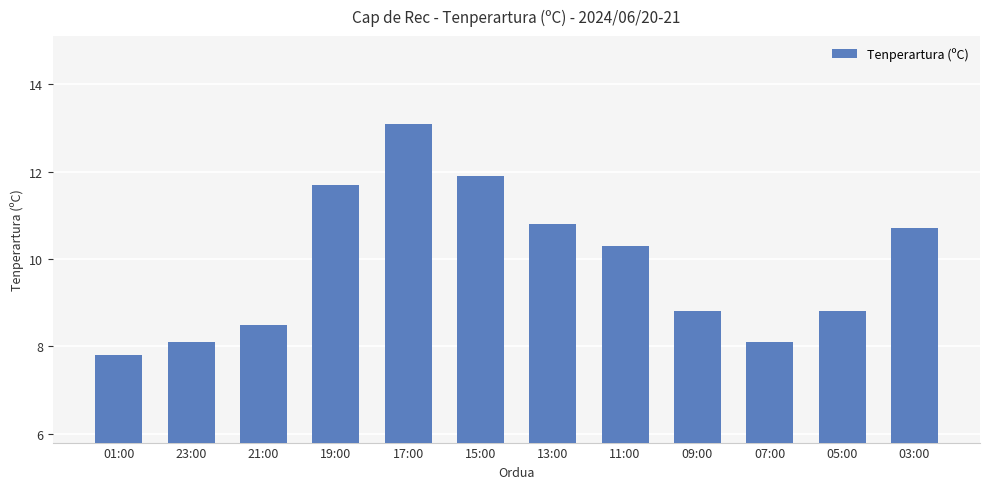

What is the difference between the maximum and second lowest values?

5.0